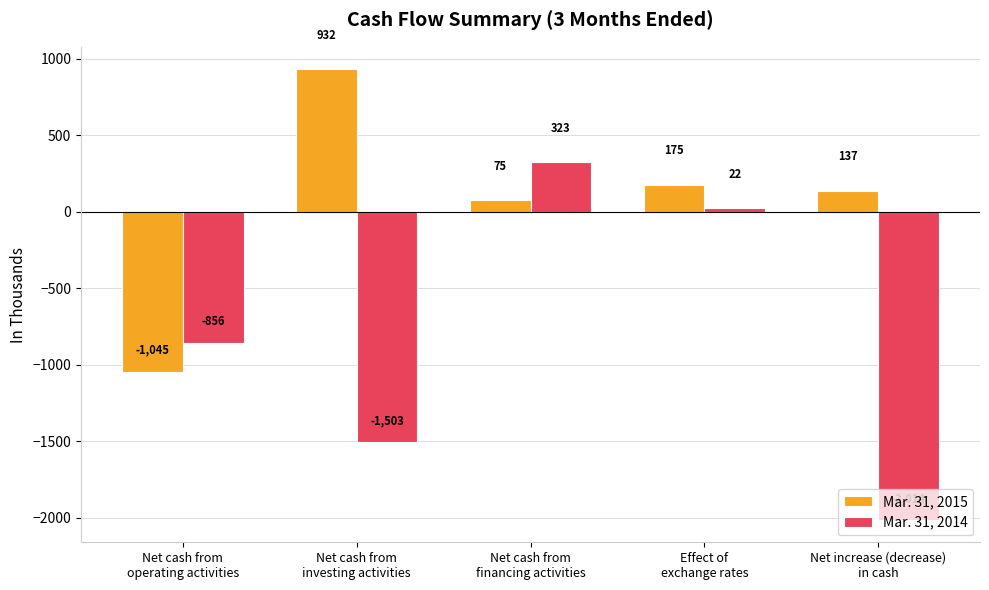

What is the highest value of the Mar. 31, 2014 series?

323